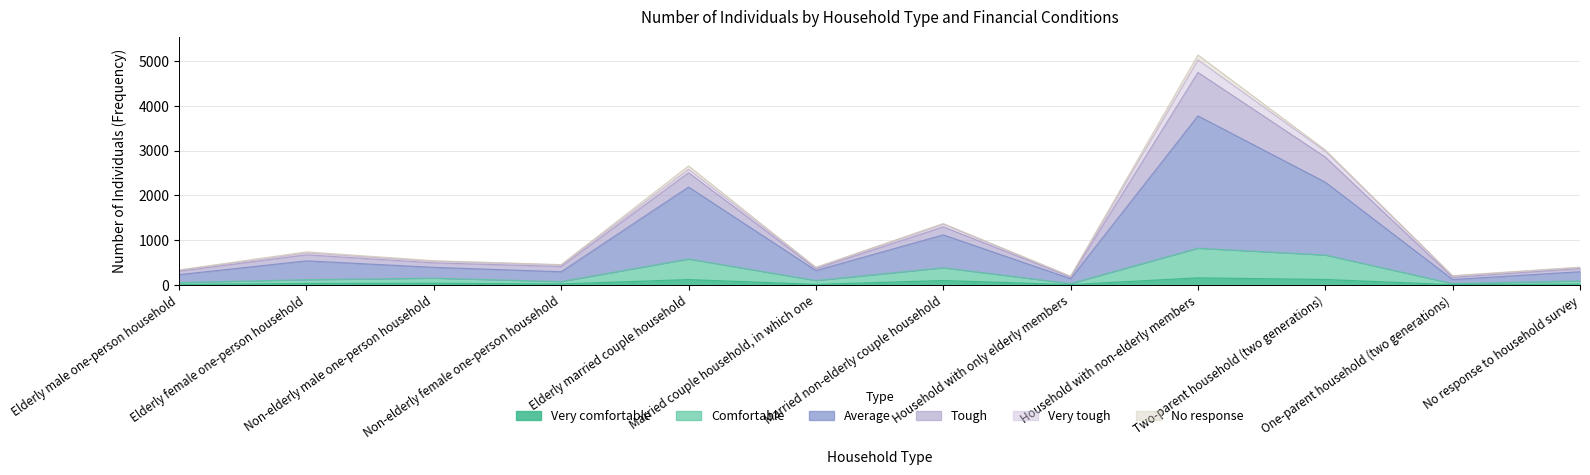

What is the sum of all Comfortable values?

3081